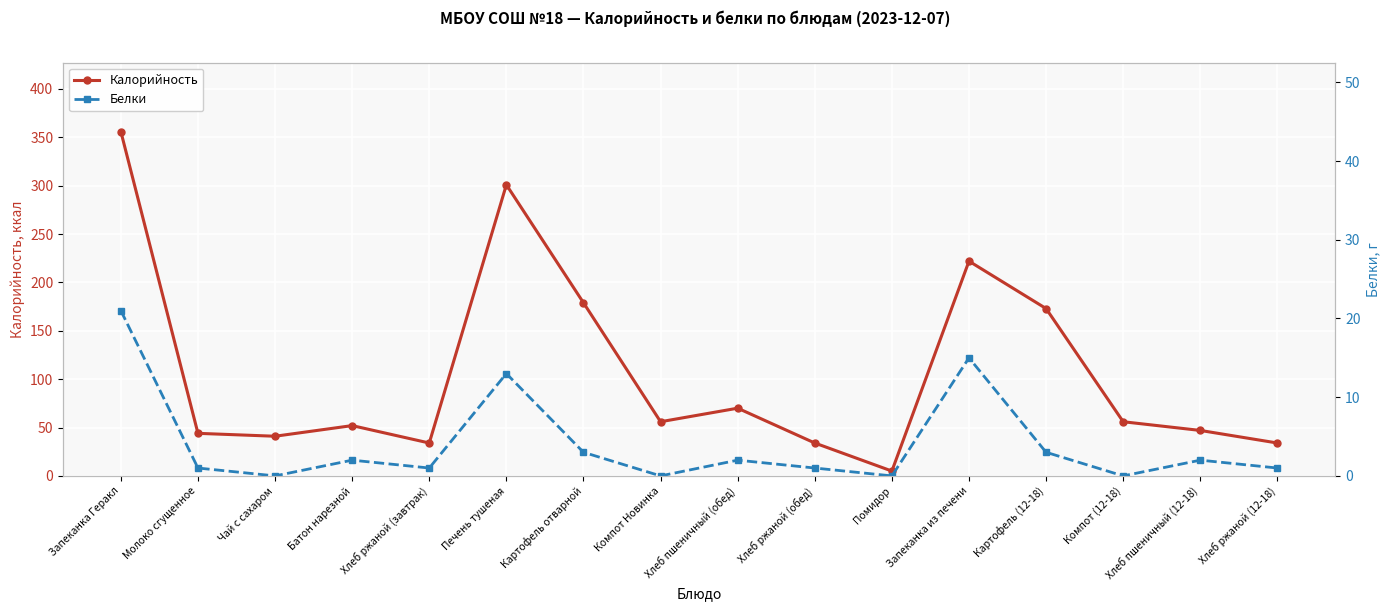

What is the label of the 9th point from the left?

Хлеб пшеничный (обед)